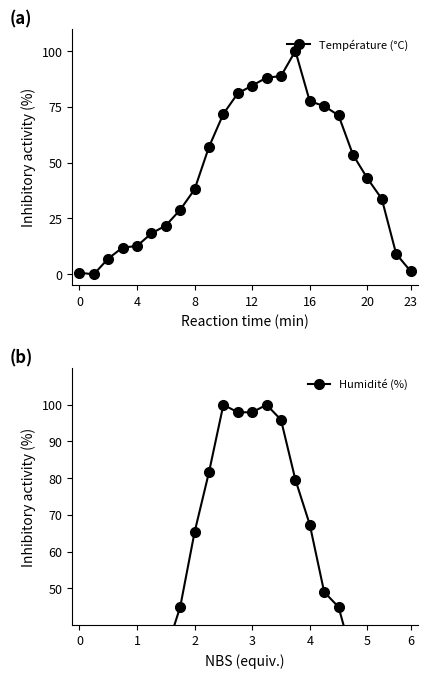

At which label is Température (°C) closest to 50?

19